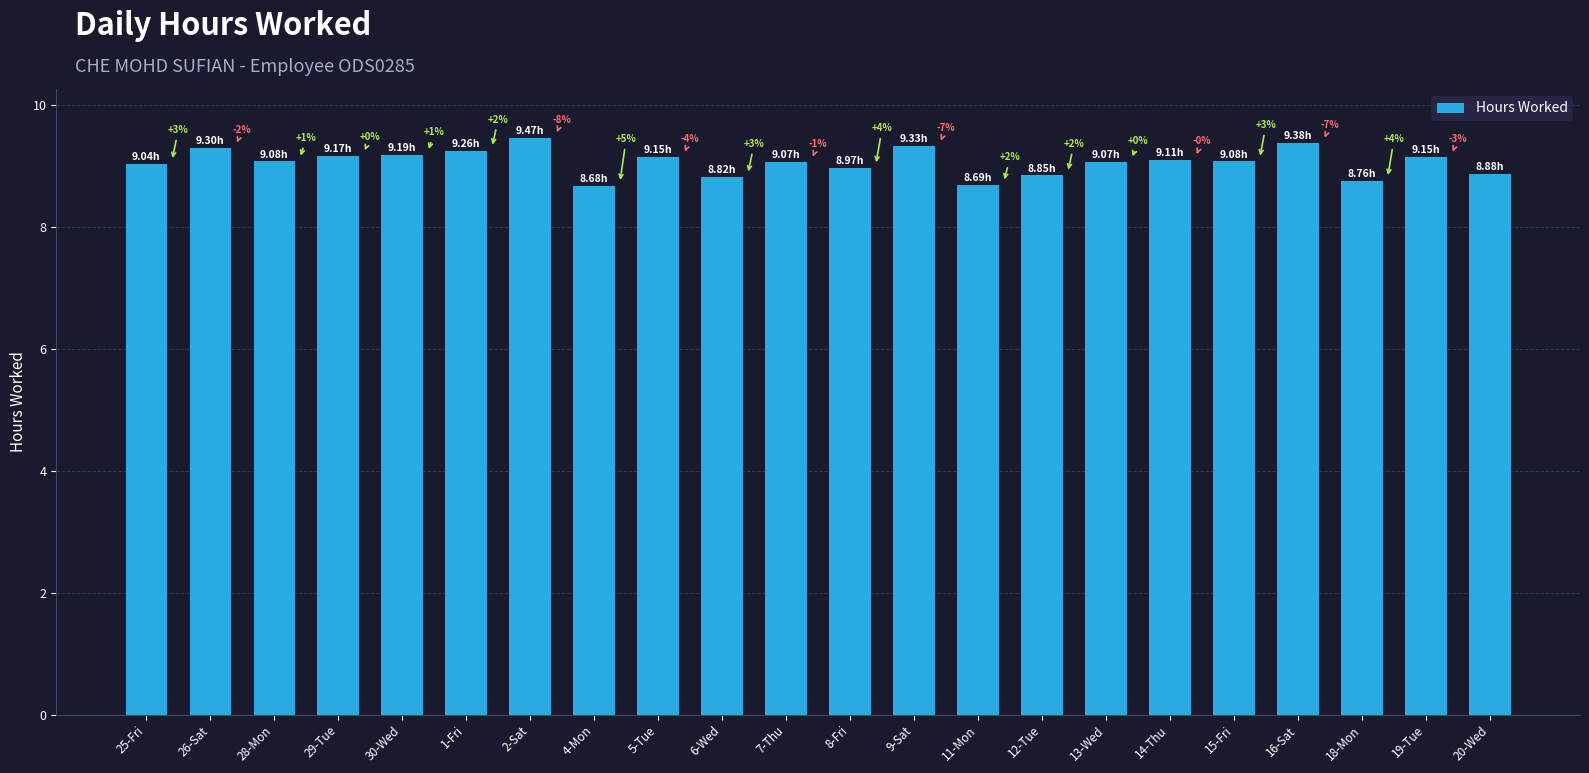

Does the chart contain any negative values?

No